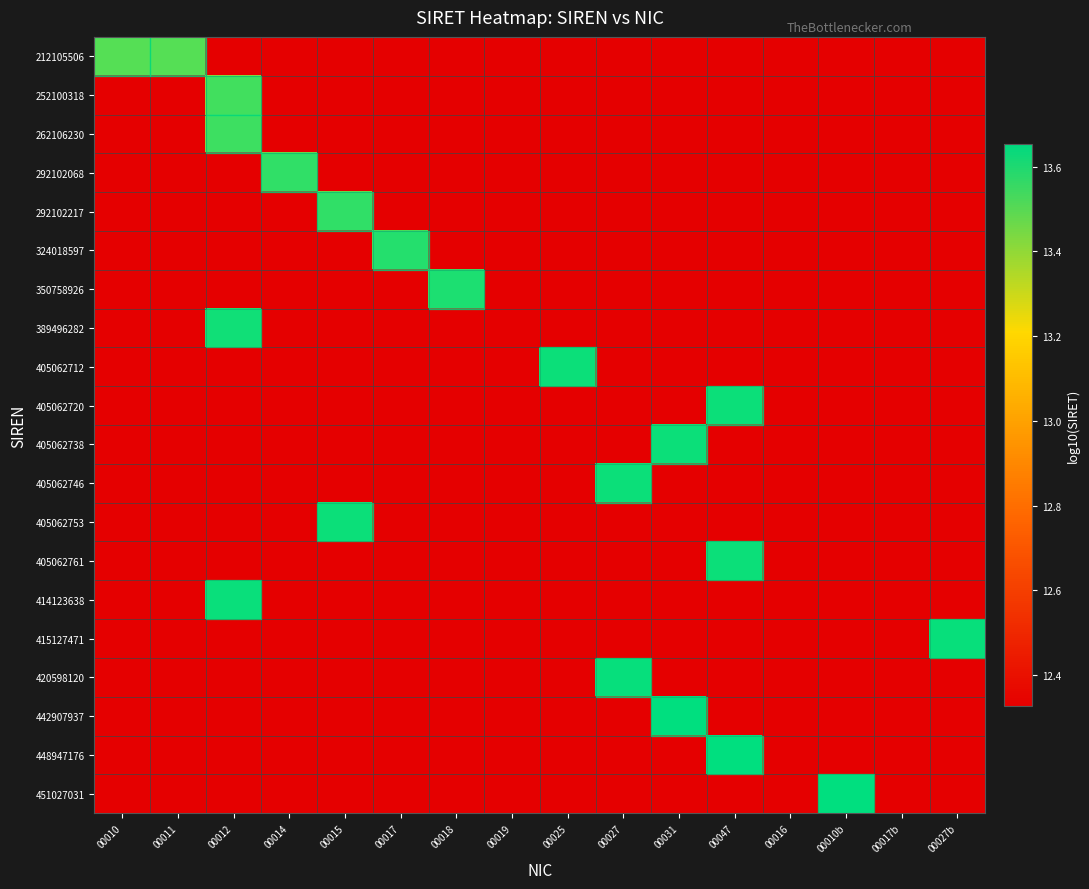

Which has a higher value, 00027 or 00012?

00027